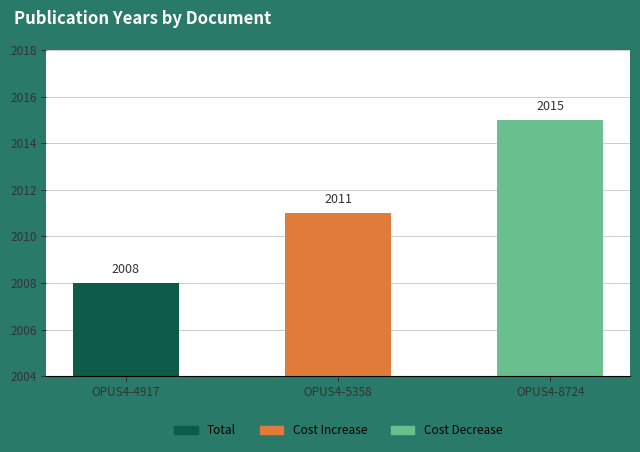

What is the smallest value displayed?

2008